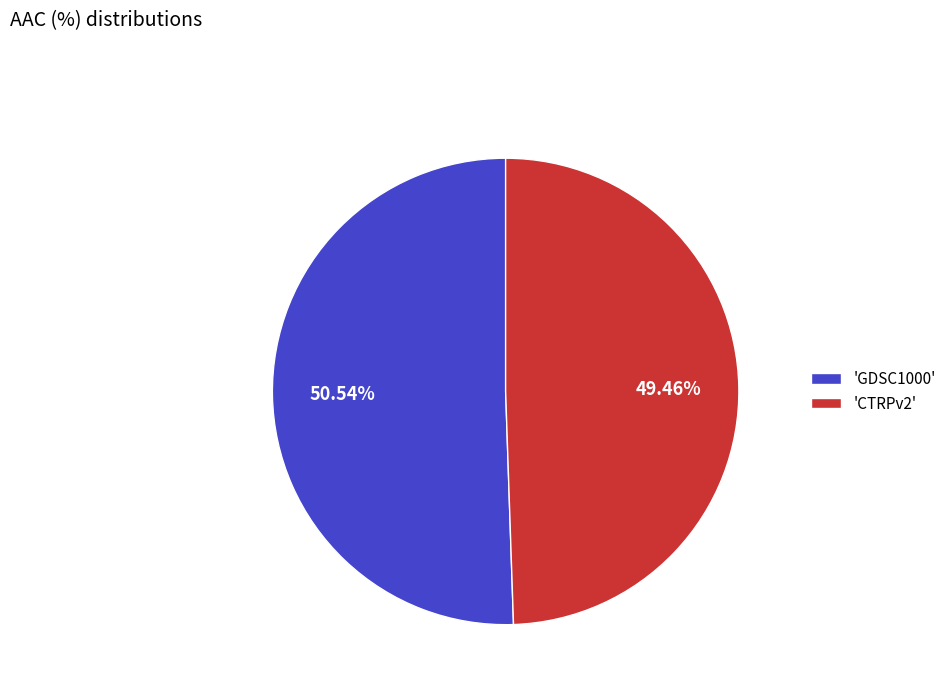

To the nearest percent, what is the average slice percentage?

50%